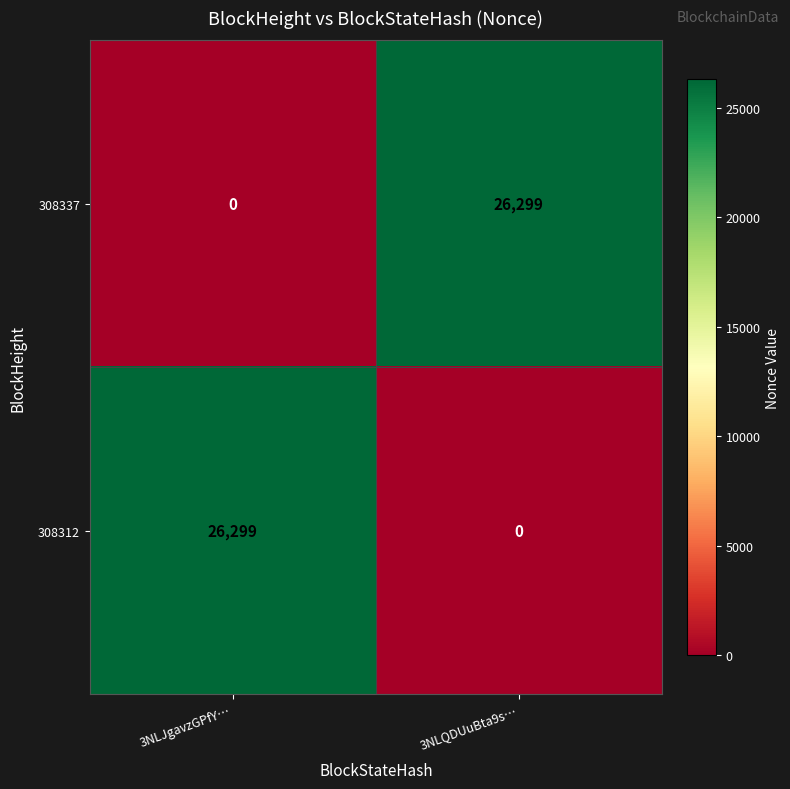

Reading left to right, list all the values displayed in this chart.

308337: 0	26299
308312: 26299	0